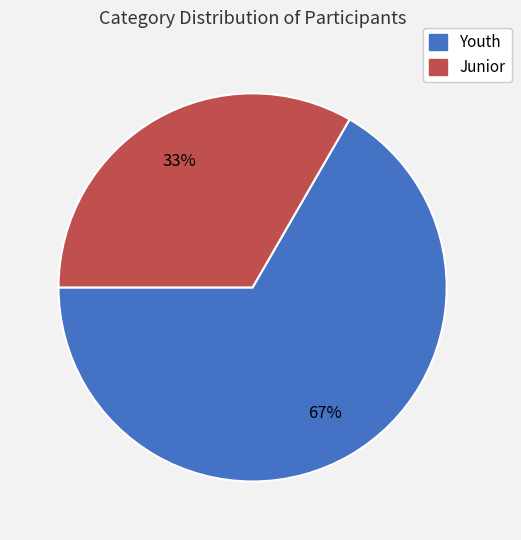

What is the largest slice in the pie chart?

Youth